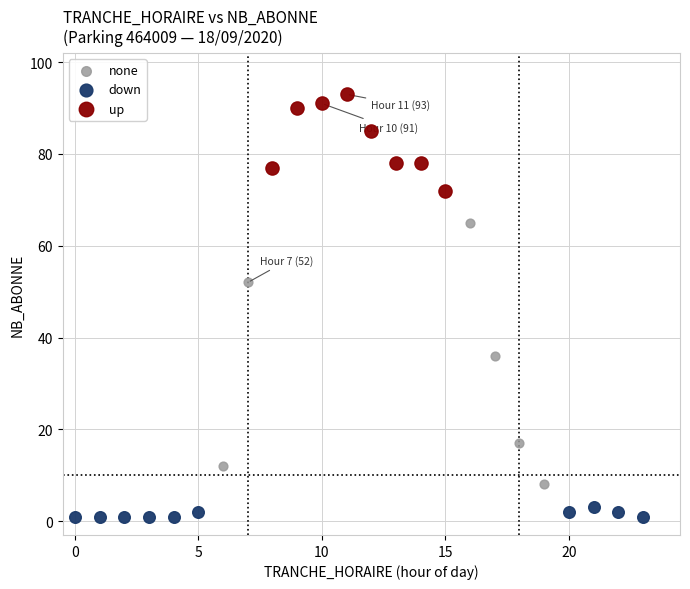

Which series has the largest Y range (max minus min)?

none